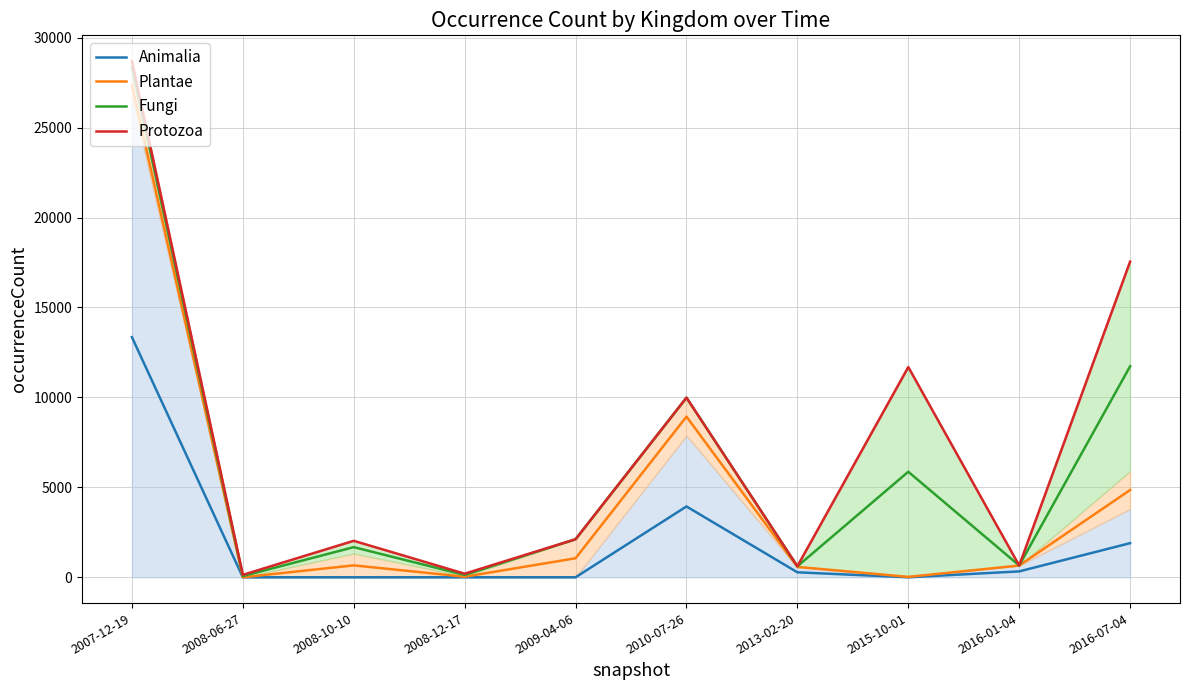

Does the chart display data point markers on the line(s)?

No